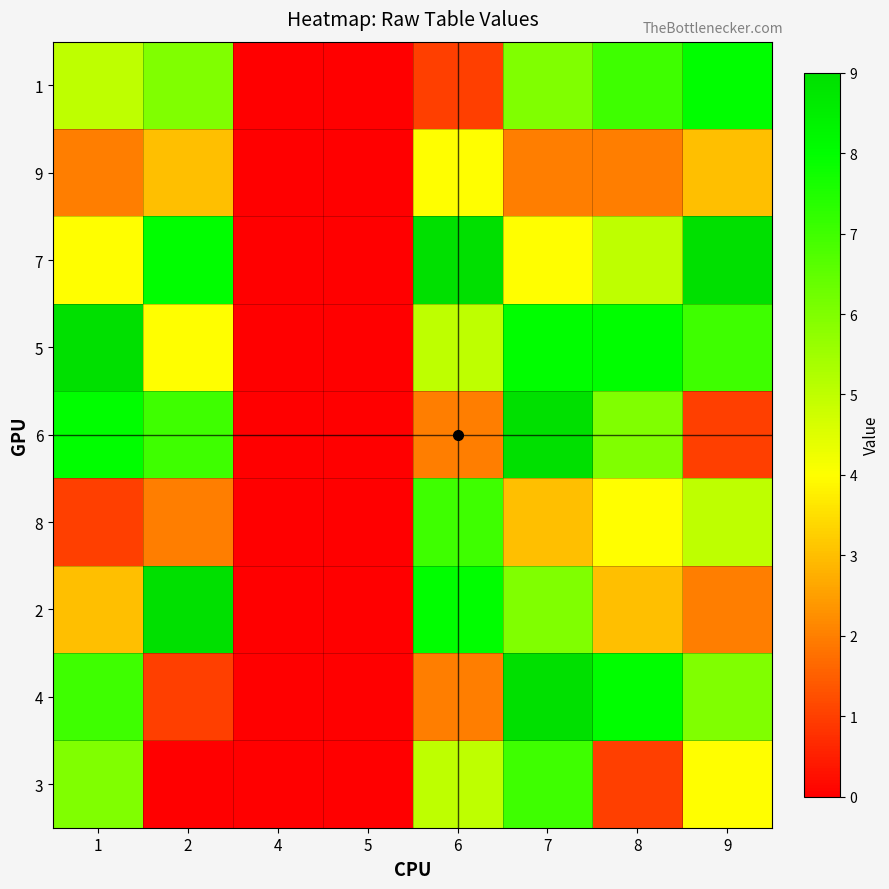

Count the number of categories in the chart.

8